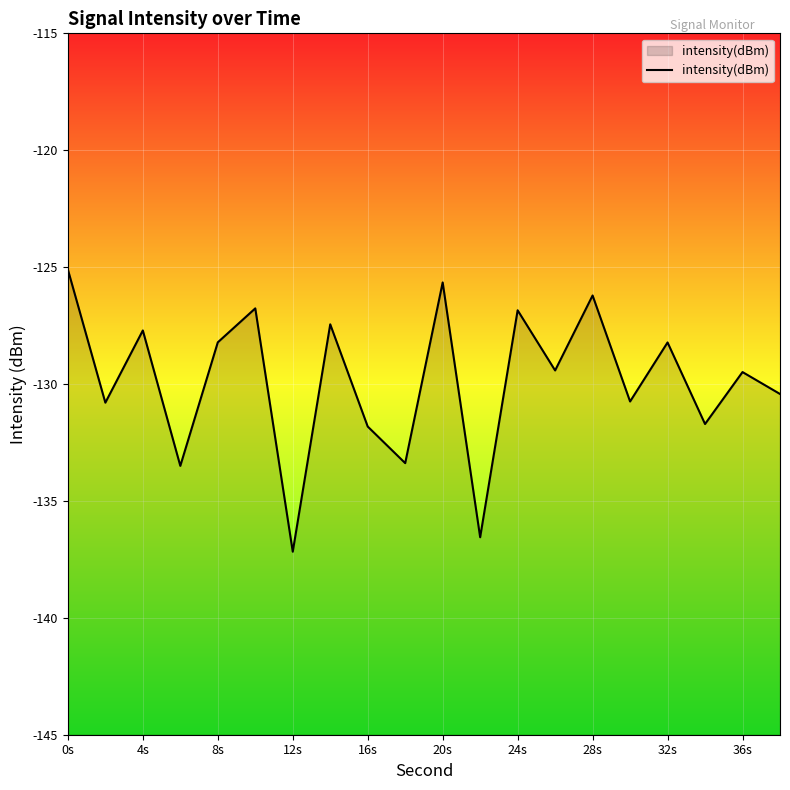

What is the difference between the maximum and minimum values?

12.1